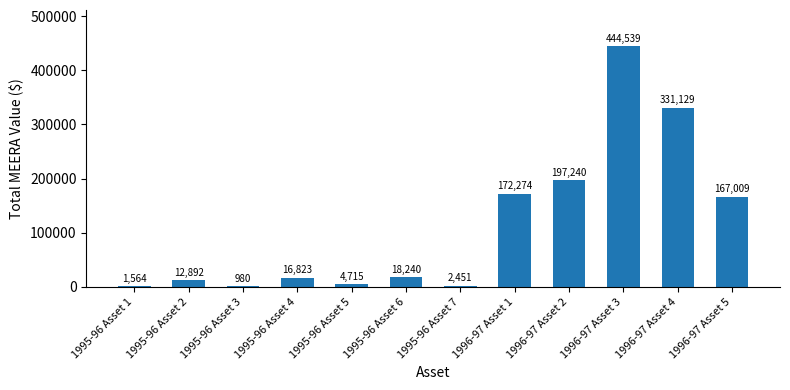

What value does the data have at 1995-96 Asset 6?

18240.3